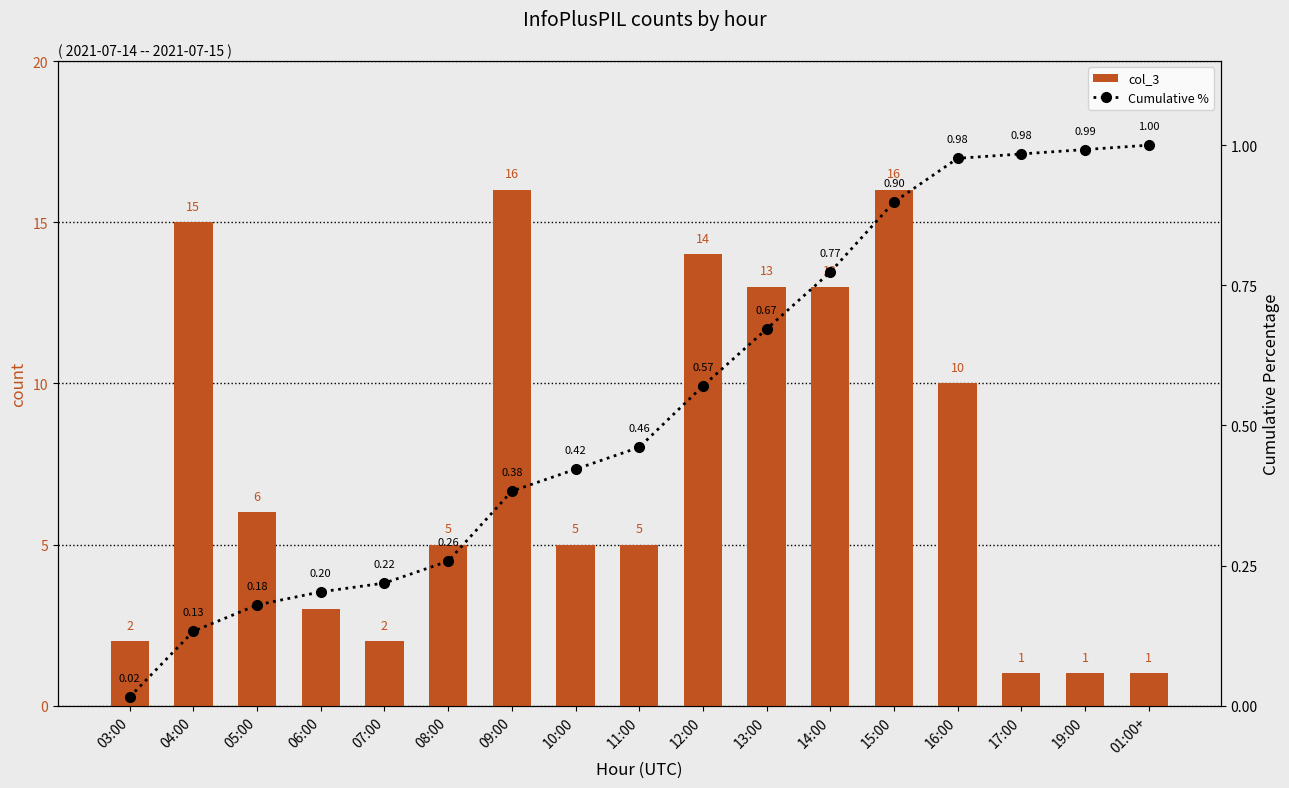

At 19:00, list the series in order from largest to smallest.

col_3, Cumulative %